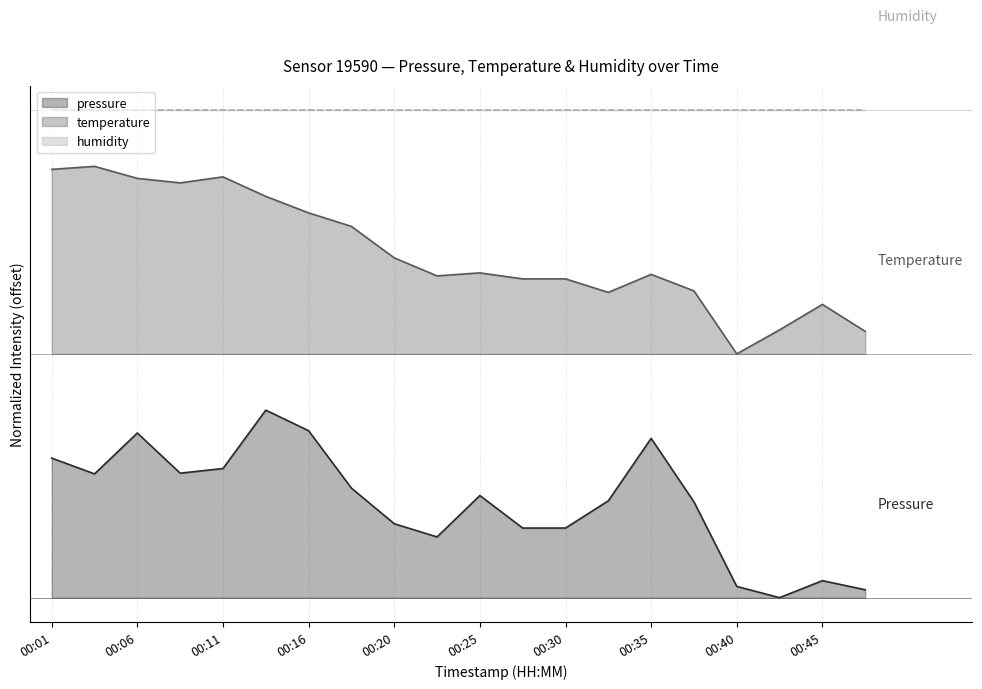

What is the approximate value of pressure at 00:18?

0.6